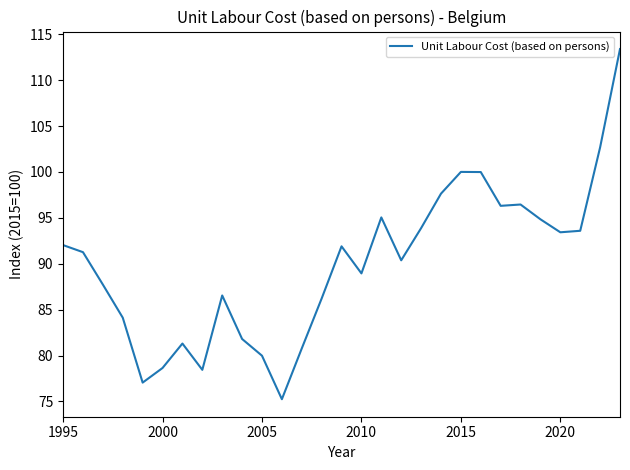

What is the difference between the maximum and minimum values?

38.1